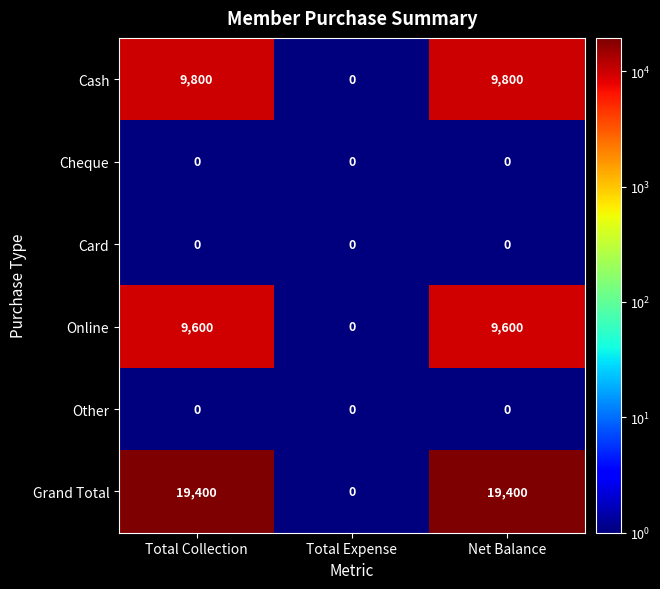

Is it true that Card equals 0 at Total Collection?

True